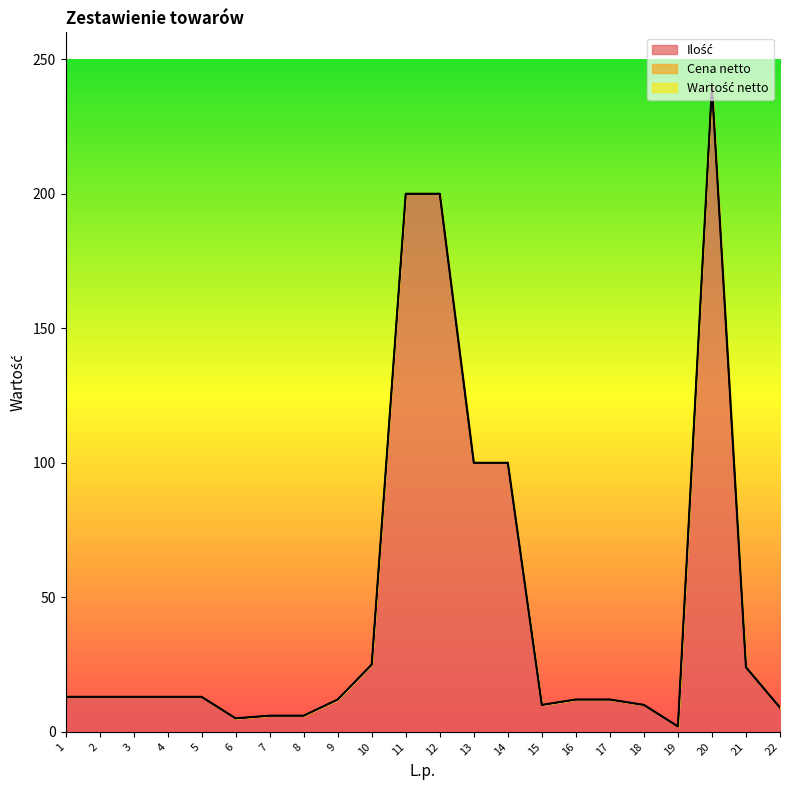

What value does the Ilość series have at 2?

13